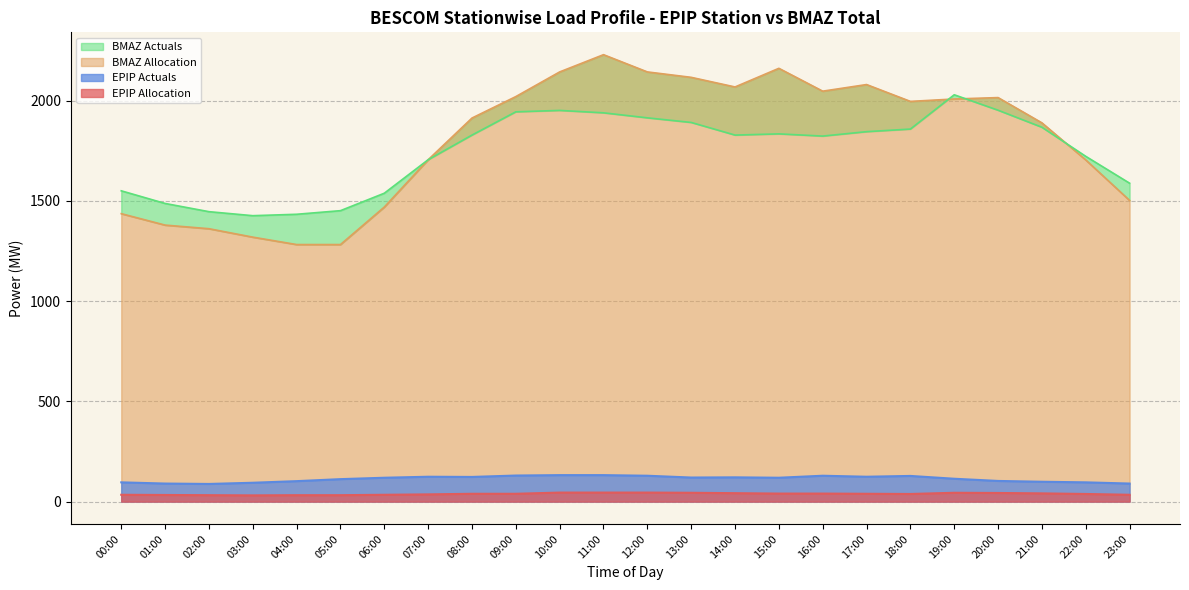

Does the chart have visible grid lines?

Yes